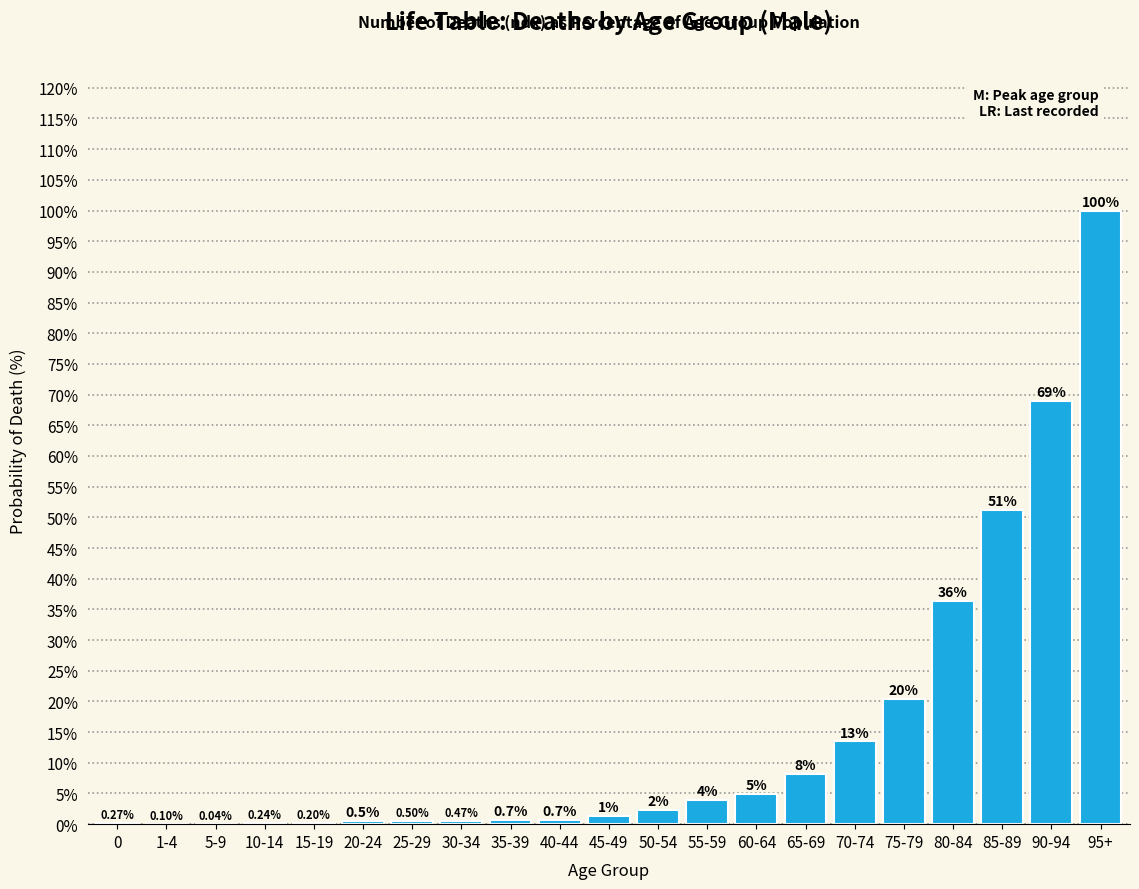

Which has a higher value, 30-34 or 35-39?

35-39